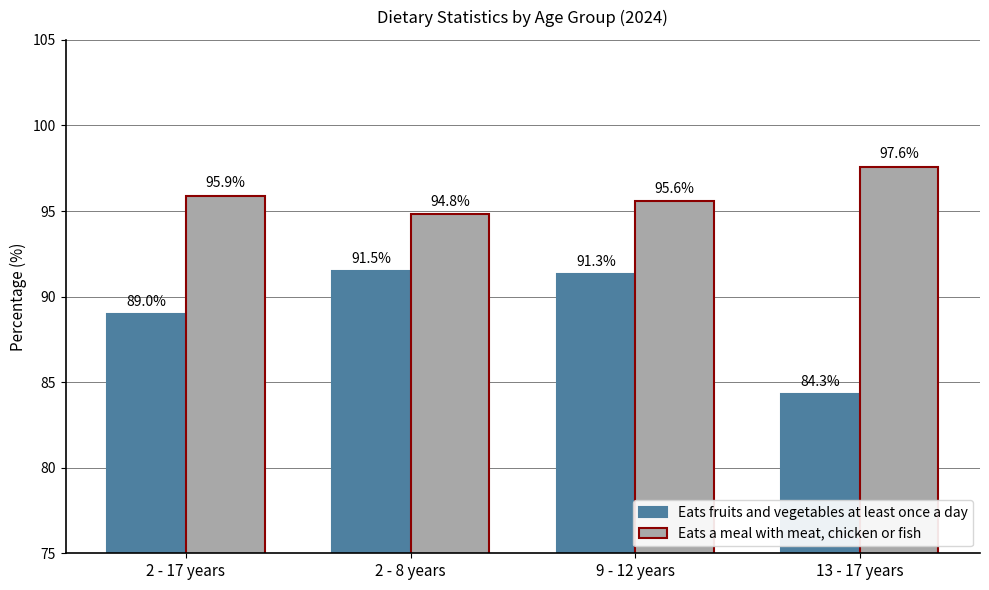

At which label does Eats a meal with meat, chicken or fish first exceed 95?

2 - 17 years